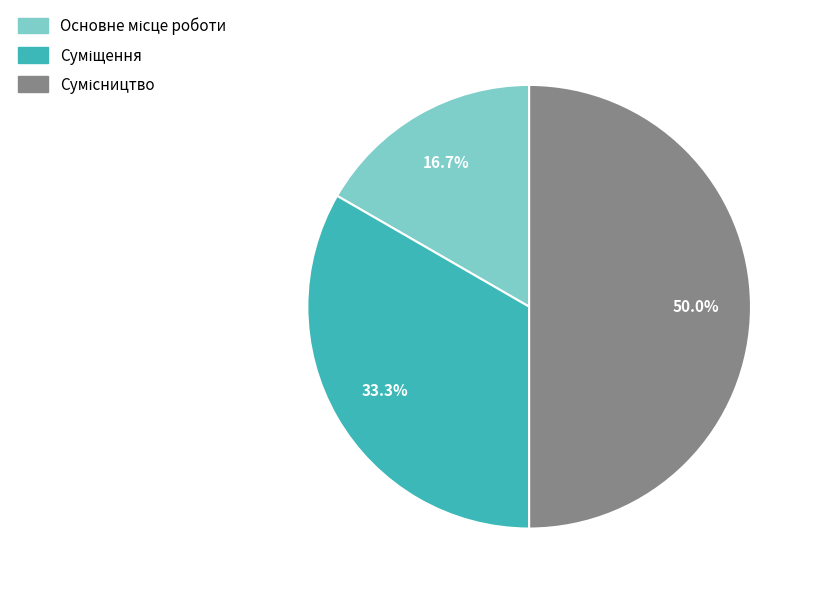

Does Основне місце роботи account for over 50% of the chart?

No